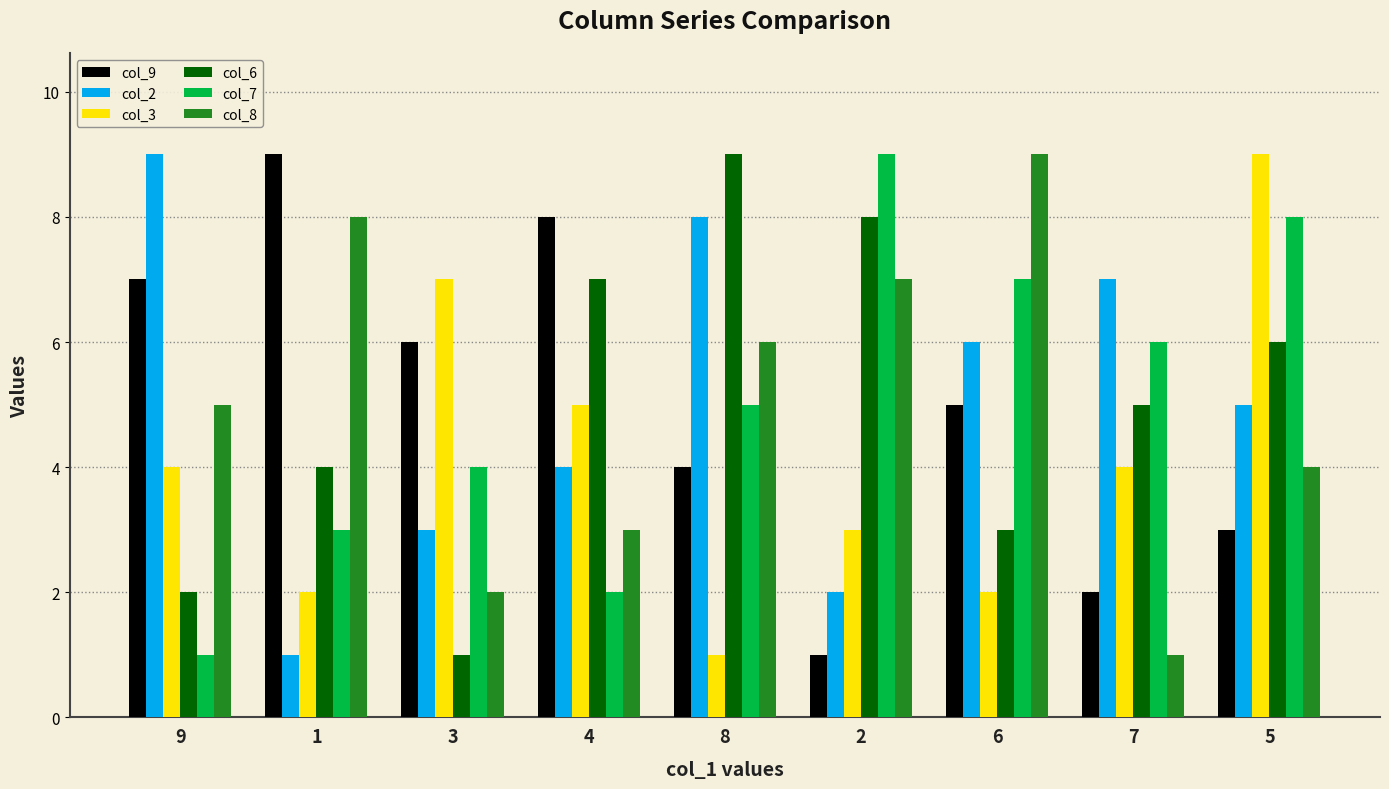

What is the total value across all series at 5?

35